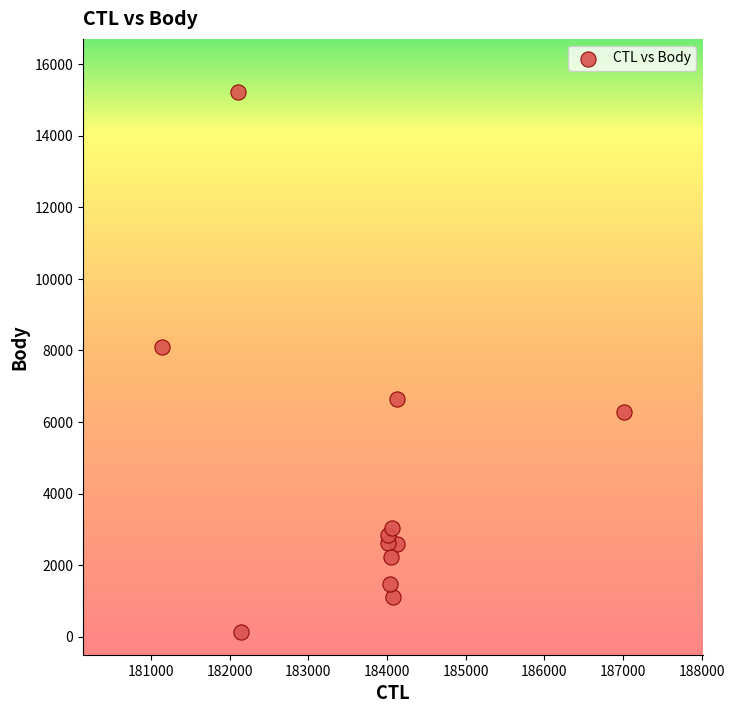

What Y value in the scatter plot is closest to 7677?

8100